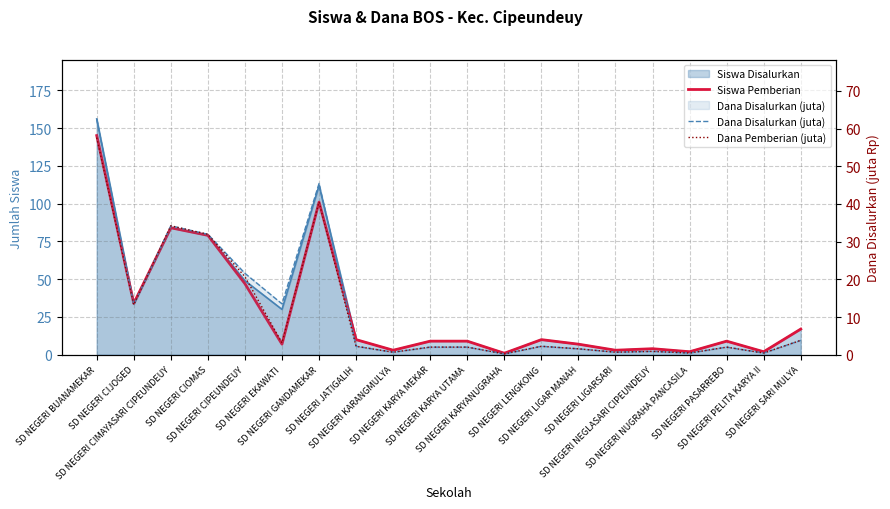

What value does the Dana Pemberian (juta) series have at SD NEGERI CIJOGED?

13.3